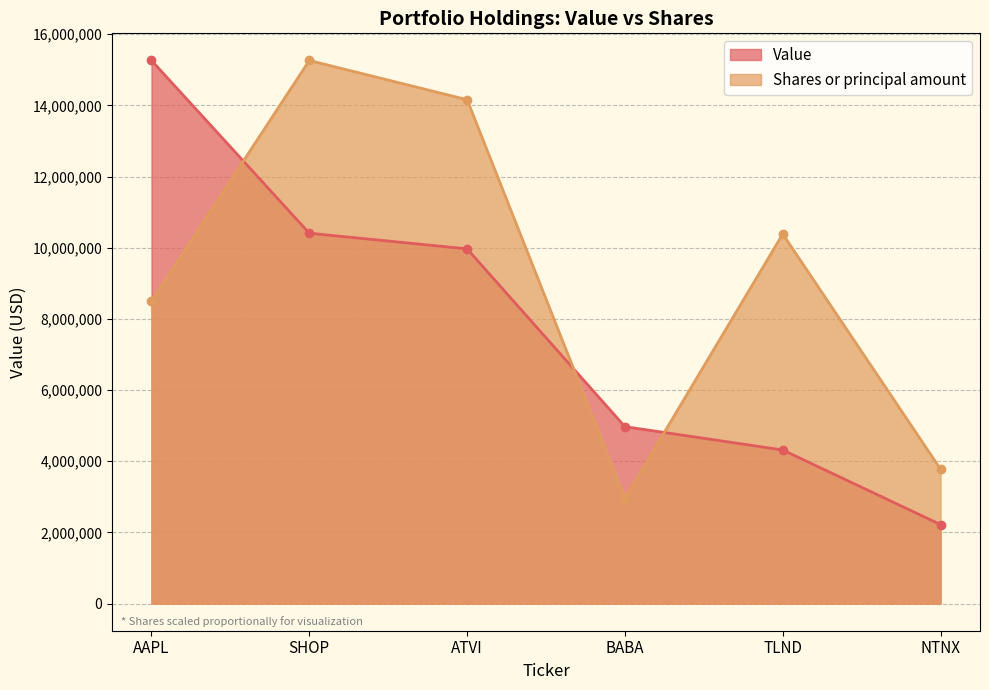

Is it true that Value equals 15262000.0 at AAPL?

True